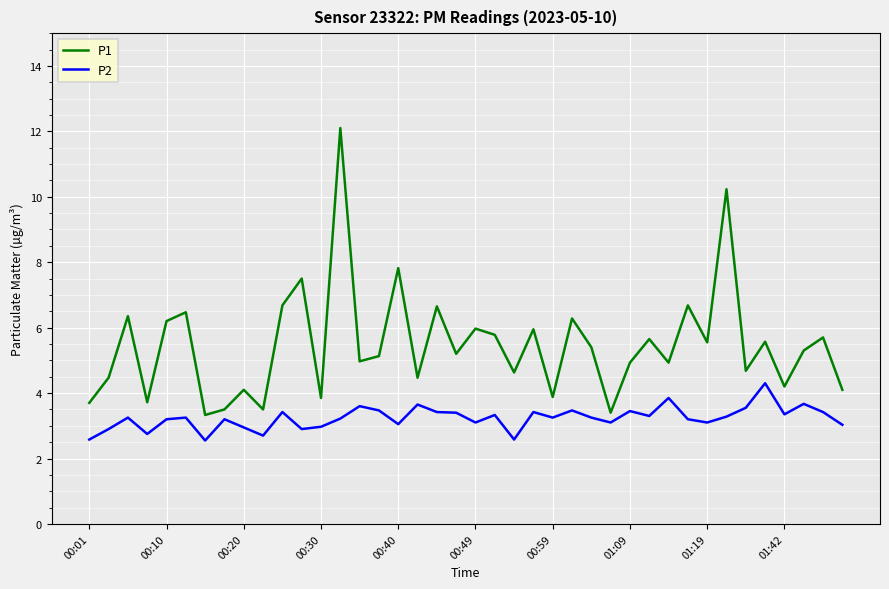

Rank the series by their average value, from lowest to highest.

P2, P1